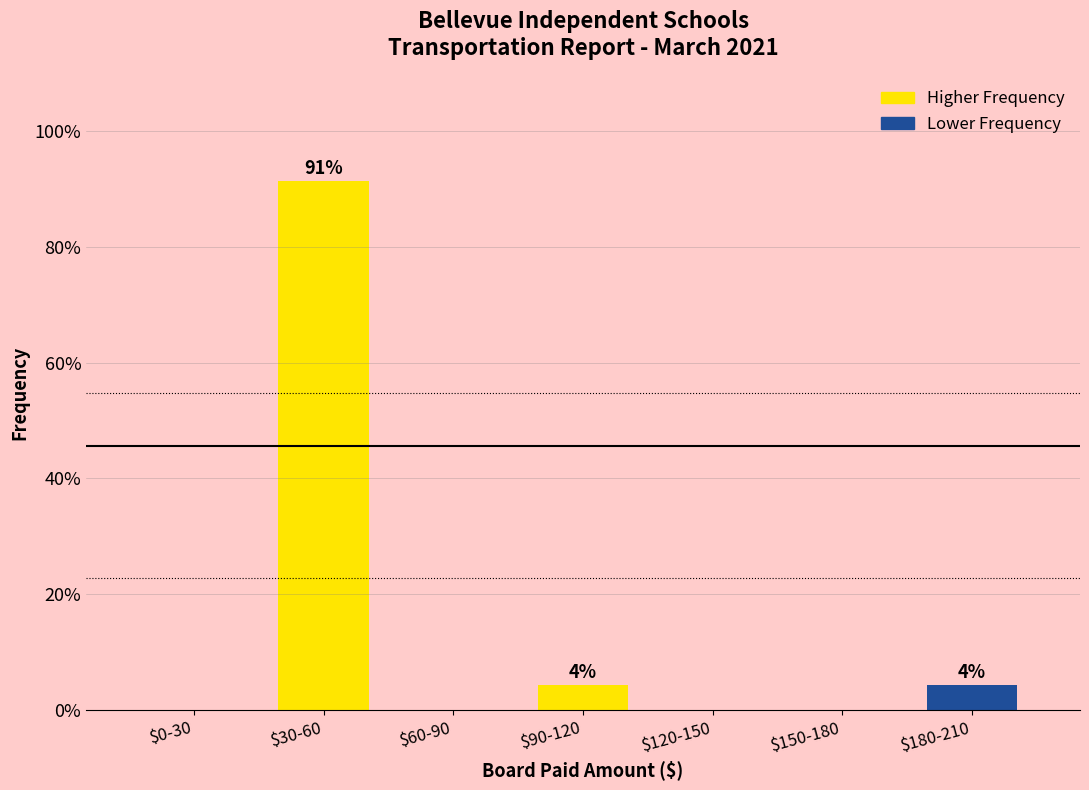

Which category has the highest value across all series?

$30-60